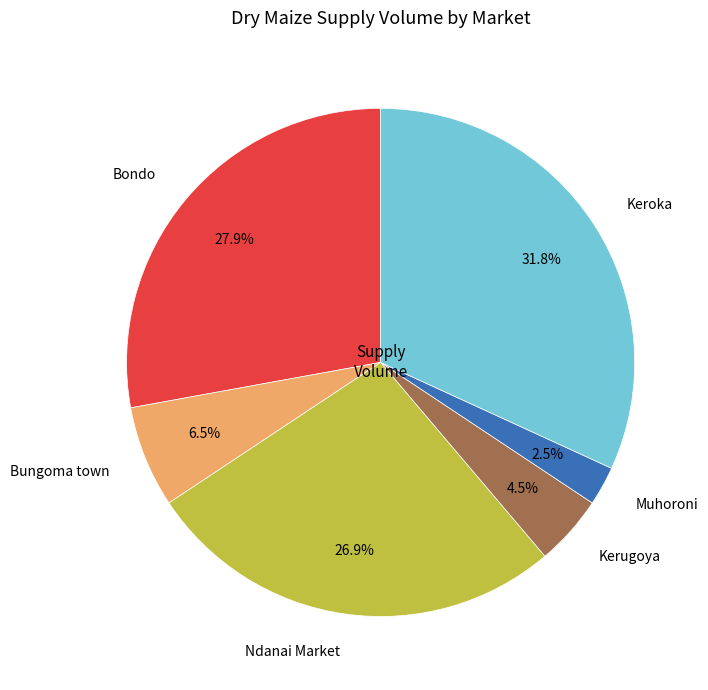

Rank the categories by value from lowest to highest.

Muhoroni, Kerugoya, Bungoma town, Ndanai Market, Bondo, Keroka